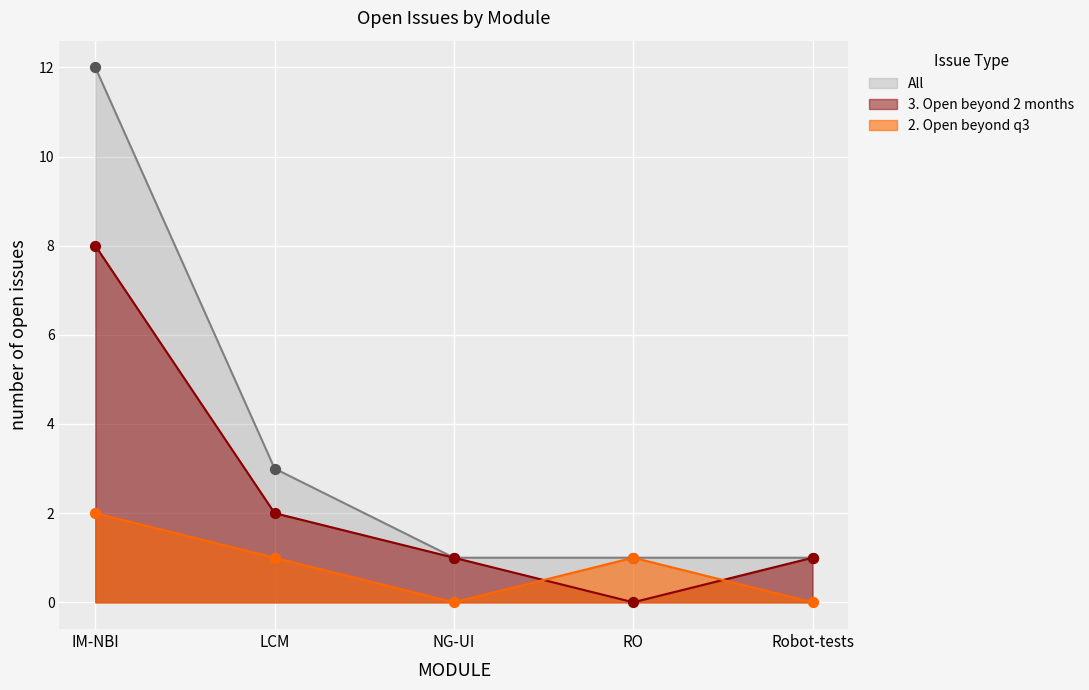

Which series has the largest Y range (max minus min)?

All